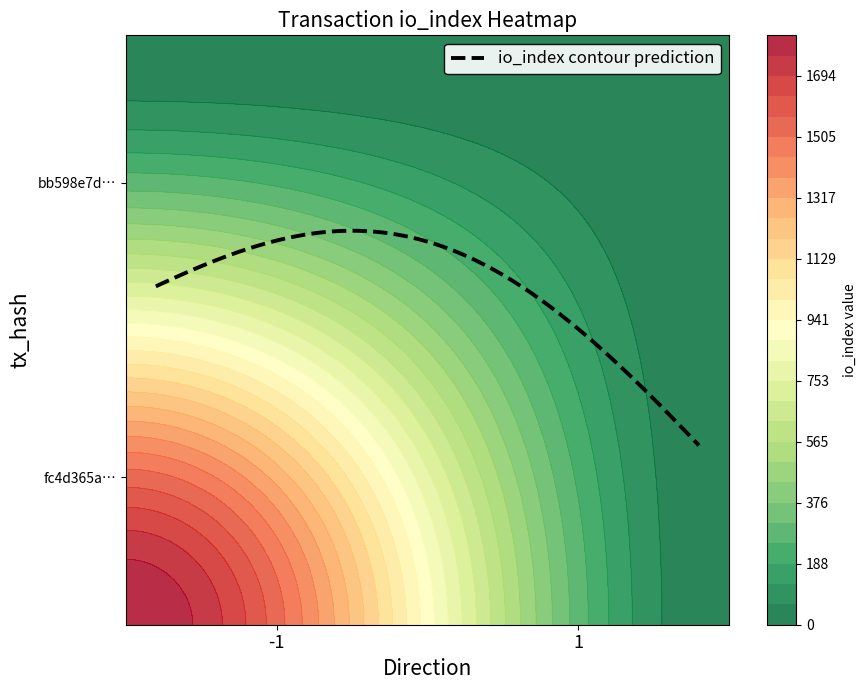

List the series in order of their overall mean, highest first.

fc4d365a53f5418260f267ecb3bc52a021f488c, bb598e7d8d1fc173e0b3e9789e62aae6f979e2d